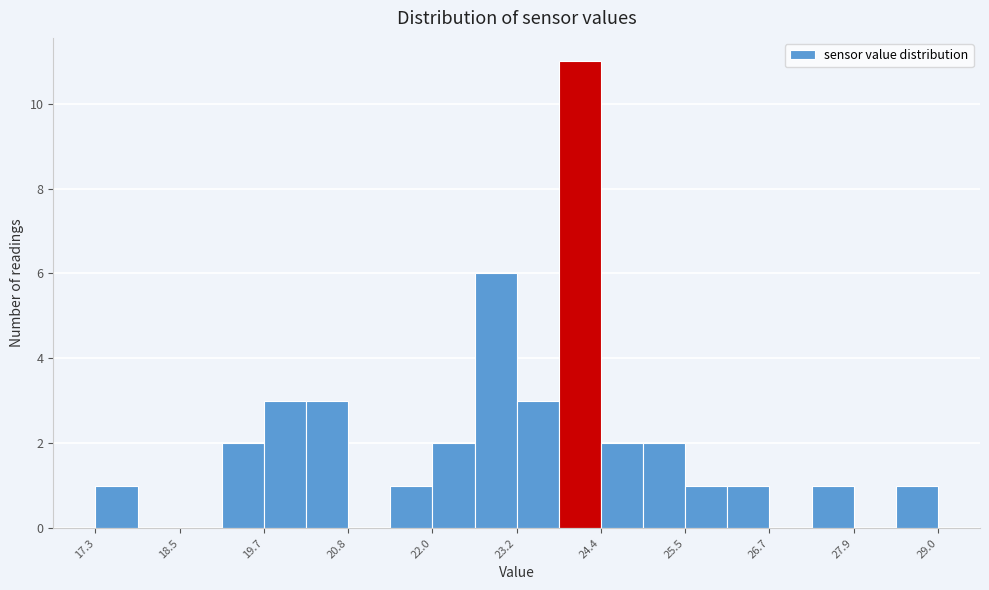

Read against the x-axis, roughly where is the centre of the tallest bar?

24.0